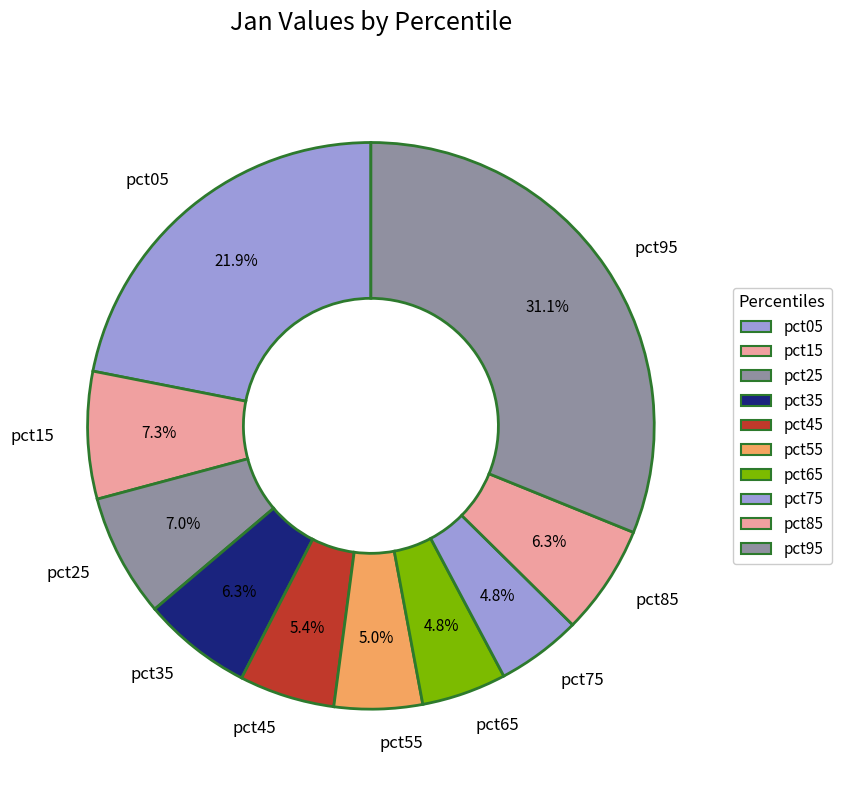

How much of the chart is everything except pct05?

78.1%